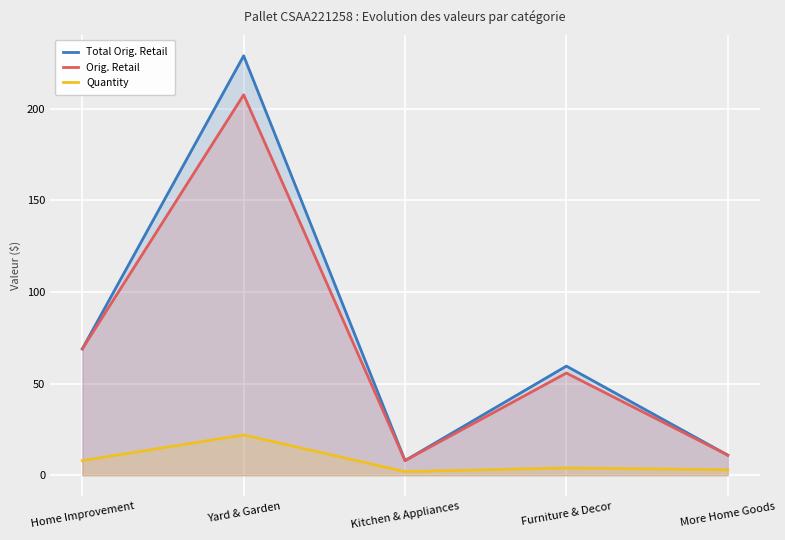

What position from the left is Yard & Garden?

2